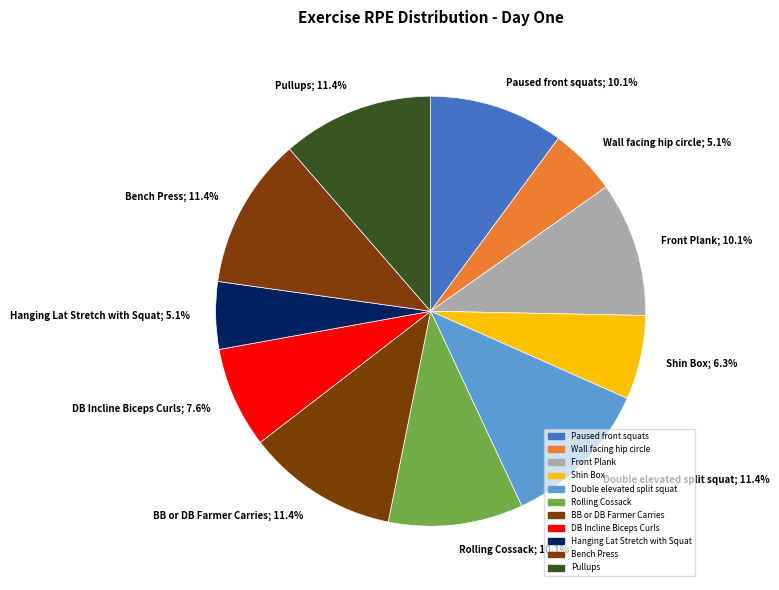

Rank the categories by value from lowest to highest.

Wall facing hip circle, Hanging Lat Stretch with Squat, Shin Box, DB Incline Biceps Curls, Paused front squats, Front Plank, Rolling Cossack, Double elevated split squat, BB or DB Farmer Carries, Bench Press, Pullups